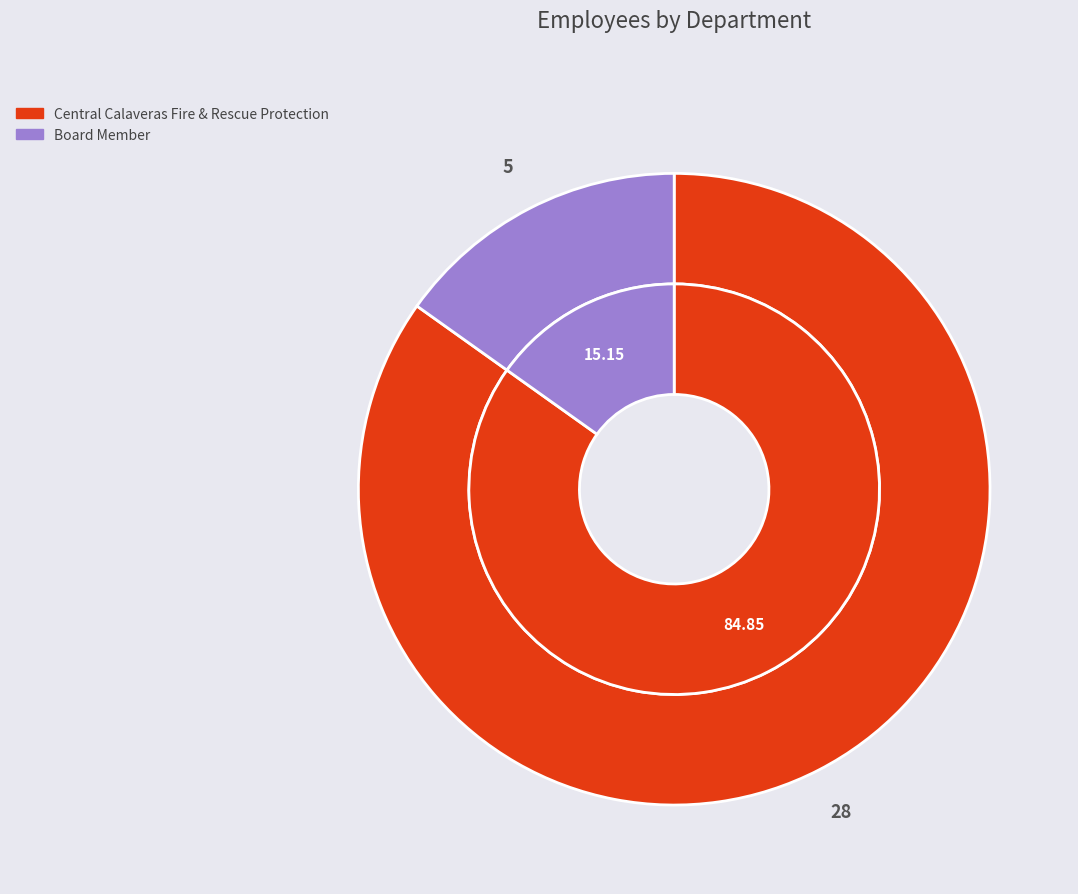

What is the smallest slice in the pie chart?

Board Member